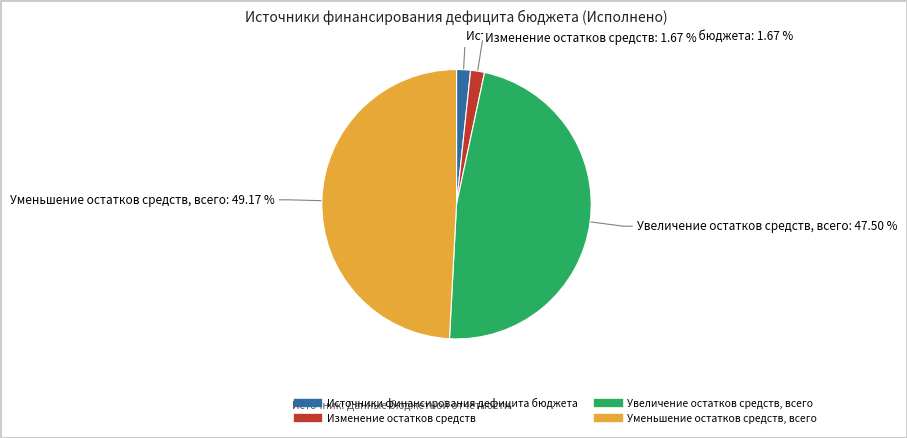

Does any single category account for the majority?

No